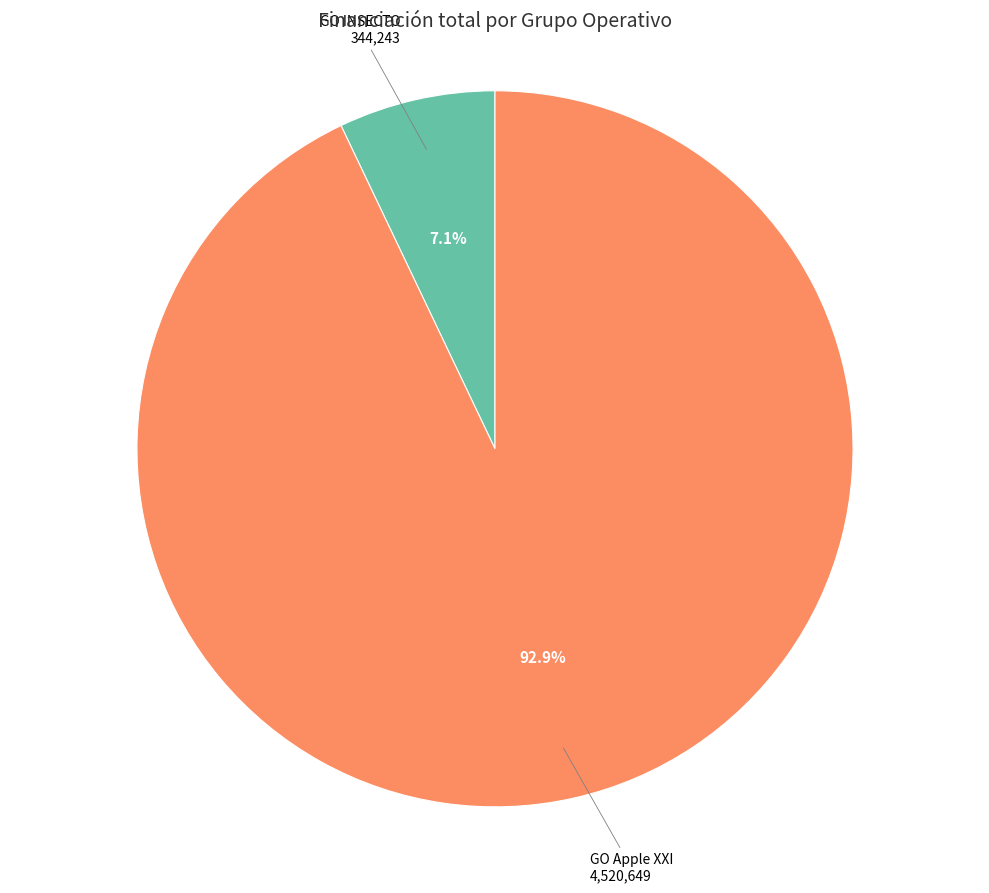

Is it true that GO Apple XXI is 93% of the pie?

True